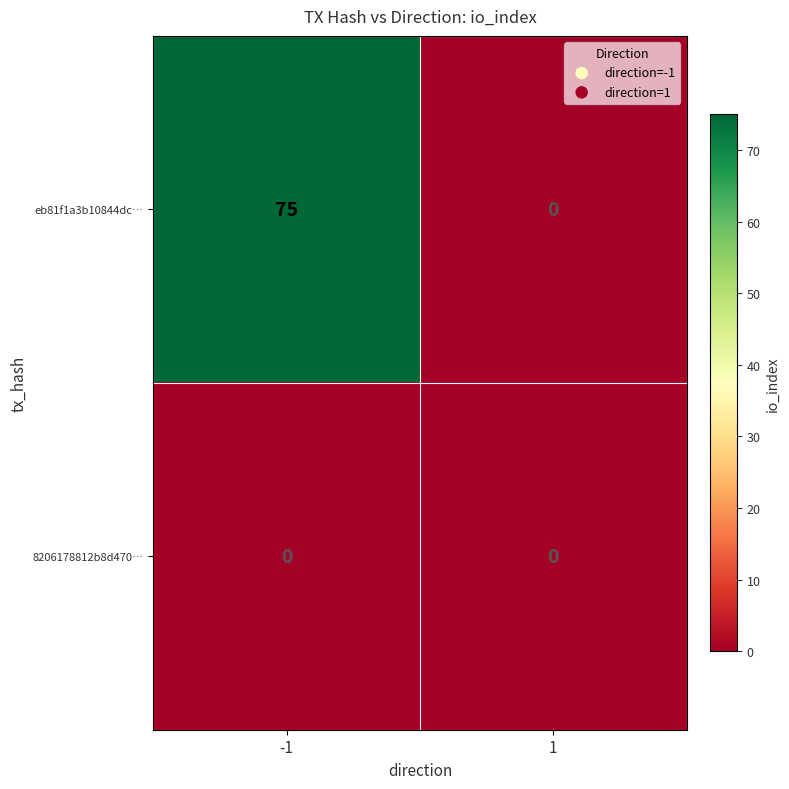

Reading left to right, list all the values displayed in this chart.

eb81f1a3b10844dc…: -1=75	1=0
8206178812b8d470…: -1=0	1=0